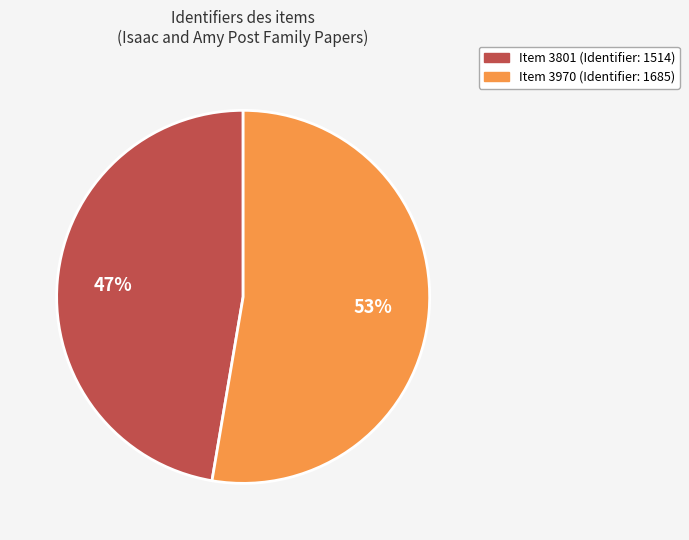

How many segments does this pie chart have?

2